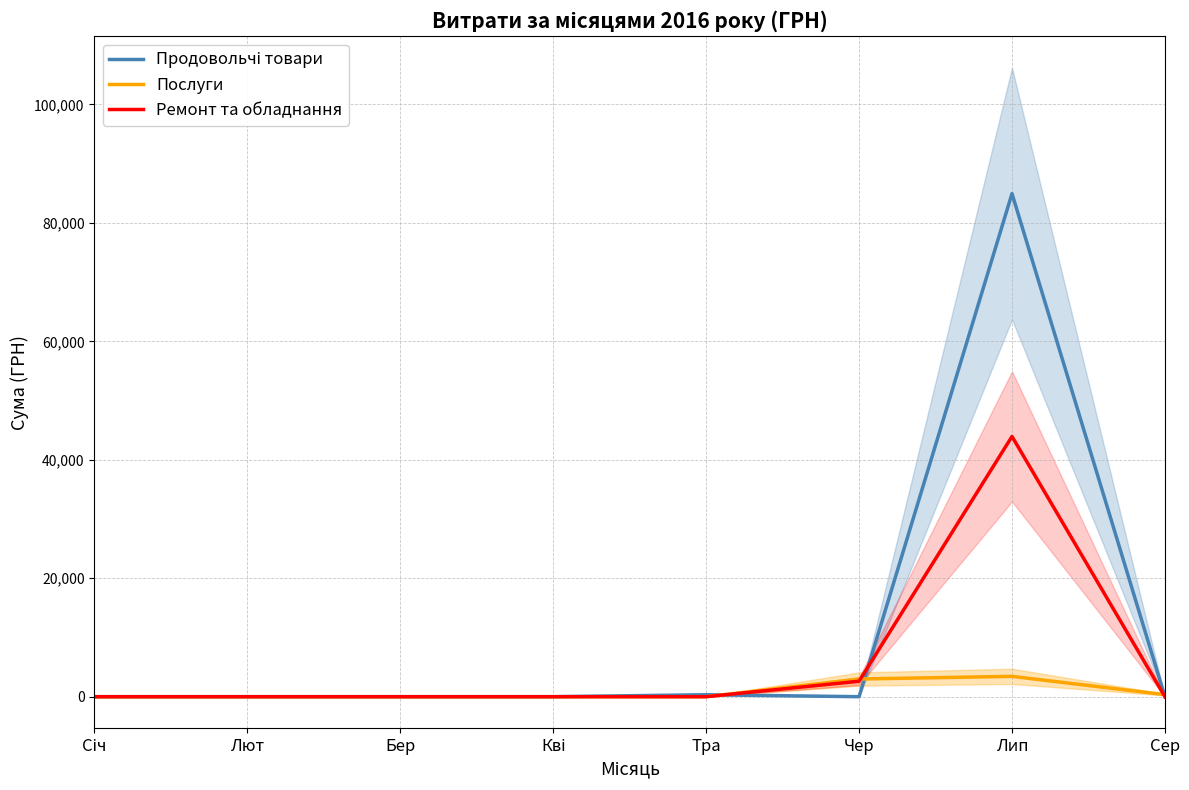

The Продовольчі товари series shows 40588.4 at Бер. True or false?

False